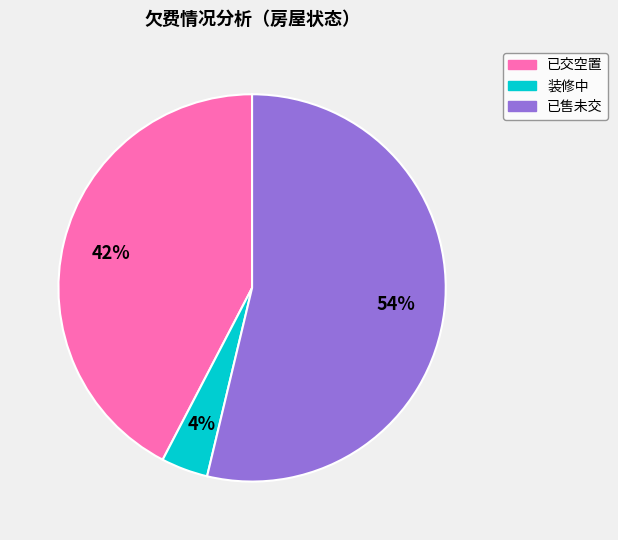

True or false: 已交空置 accounts for 36% of the total.

False